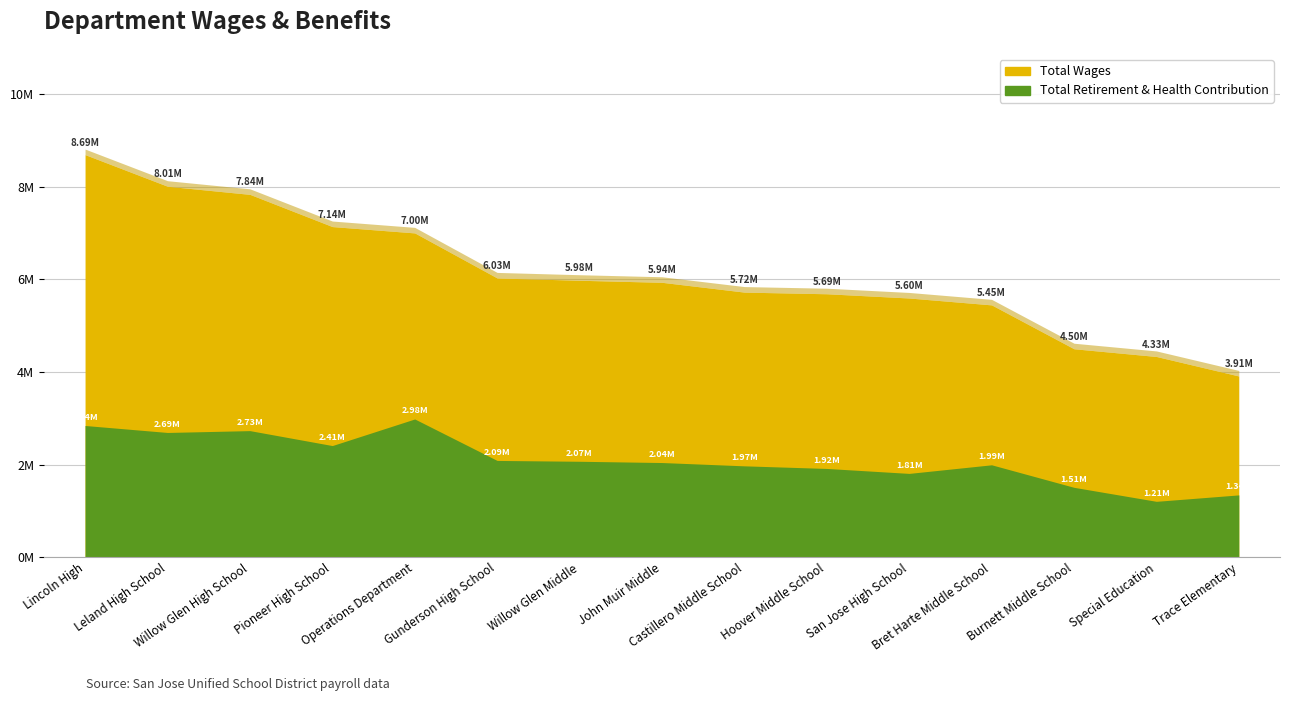

What value does the Total Retirement & Health Contribution series have at John Muir Middle, to the nearest 100?

2043000